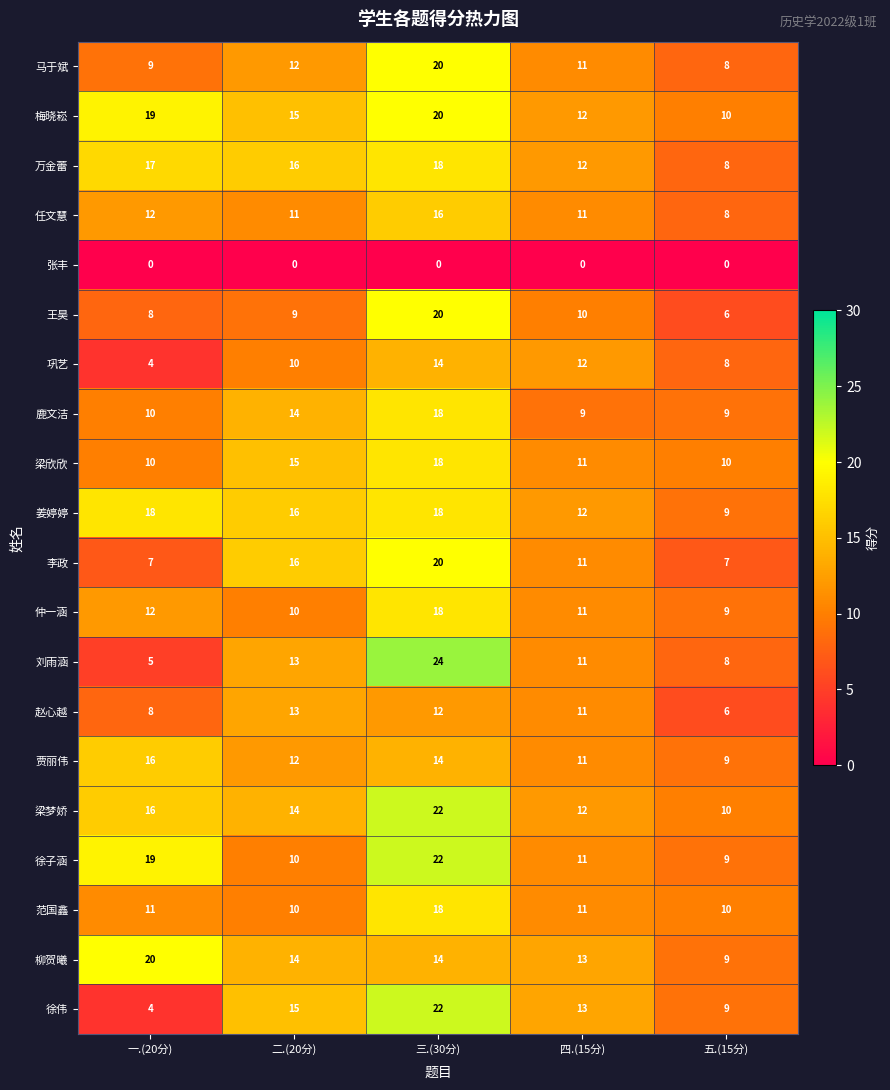

Where is 梅晓崧 nearest to the value 15?

二.(20分)